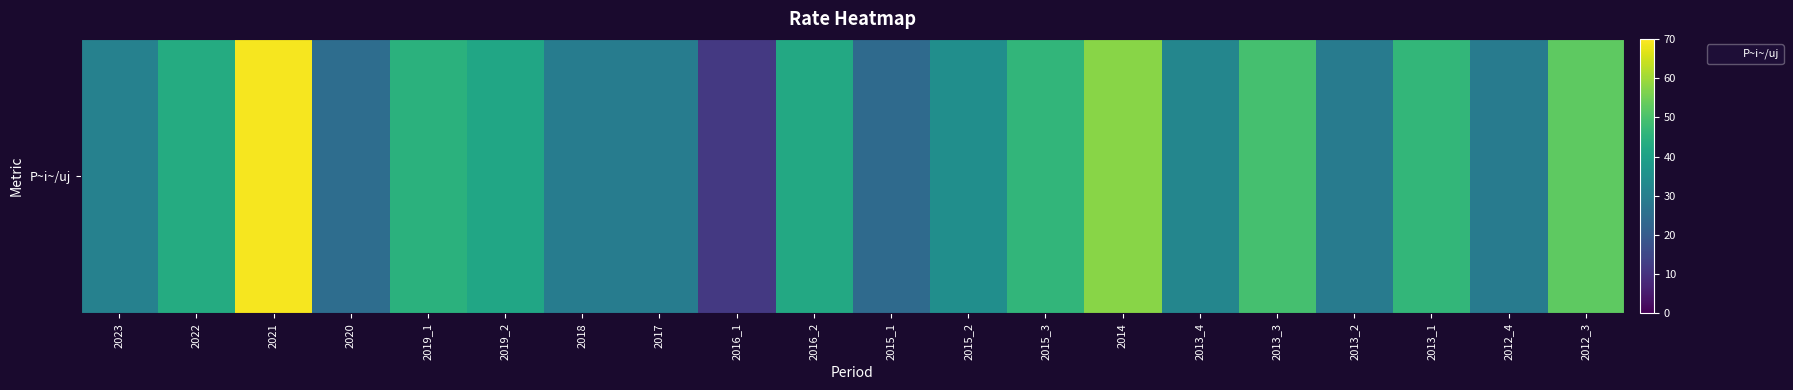

Rank the categories by value from highest to lowest.

2021, 2014, 2012_3, 2013_3, 2013_1, 2015_3, 2019_1, 2022, 2016_2, 2019_2, 2015_2, 2013_4, 2023, 2018, 2017, 2013_2, 2012_4, 2020, 2015_1, 2016_1